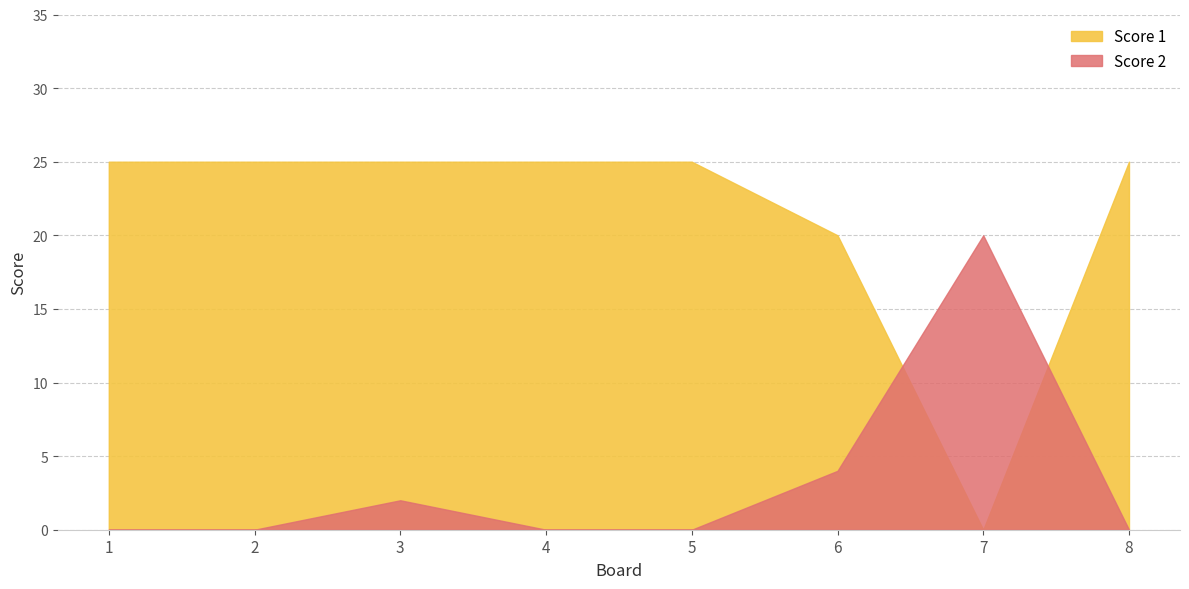

Which category has the lowest value in the Score 2 series?

1